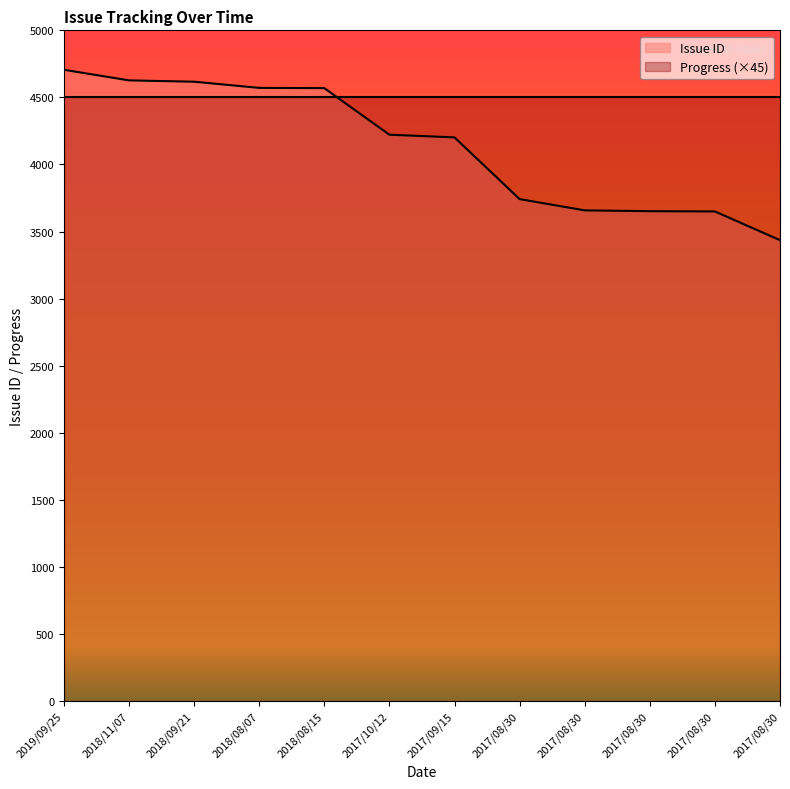

Count the number of values greater than 4222.

5